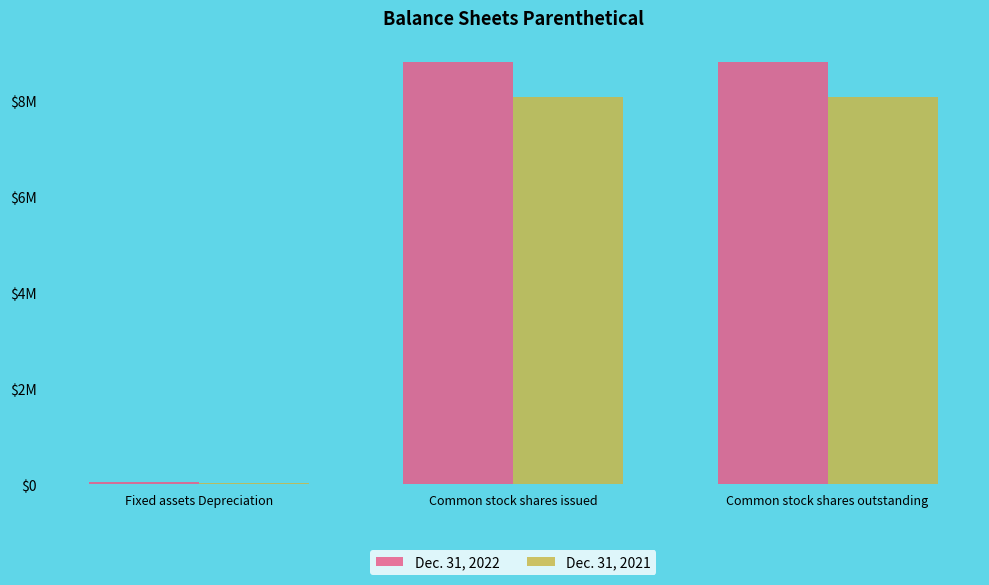

What is the total value across all series at Common stock shares issued?

16855500